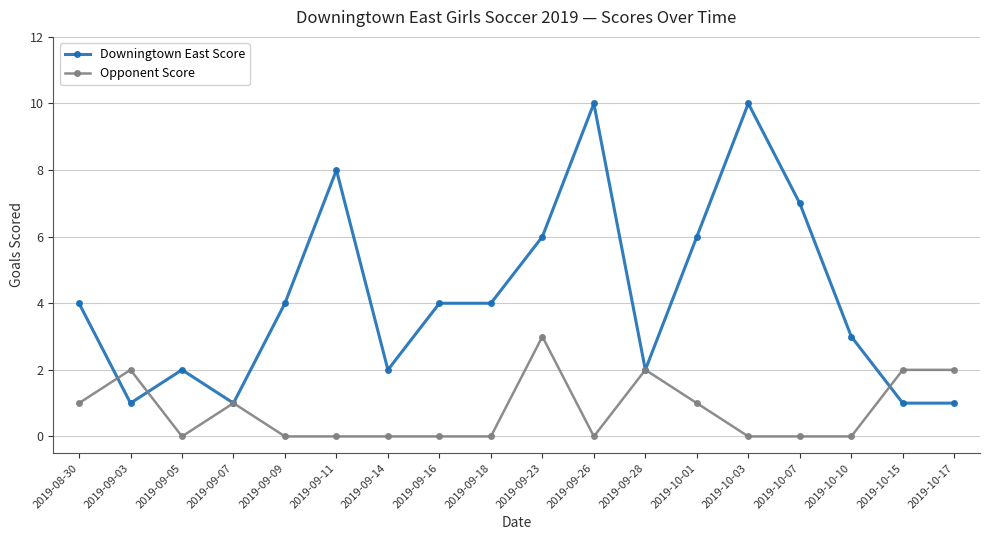

Which series has the largest total across all categories?

Downingtown East Score